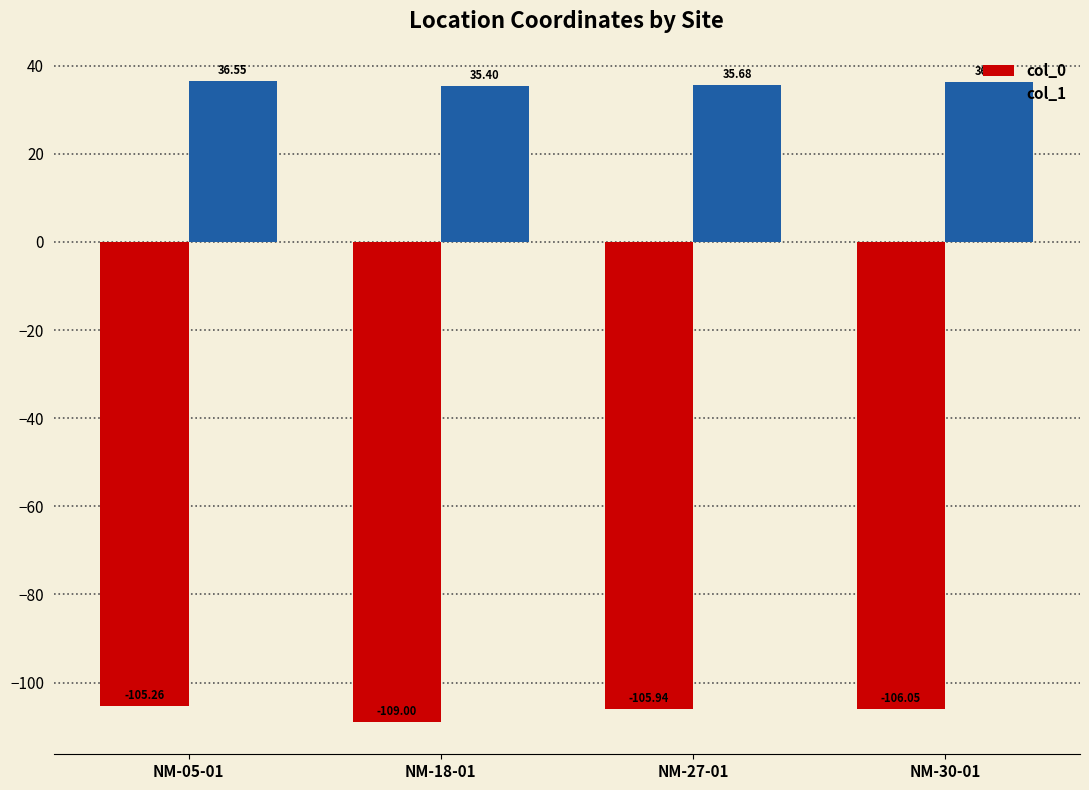

How many bars are there in total?

8